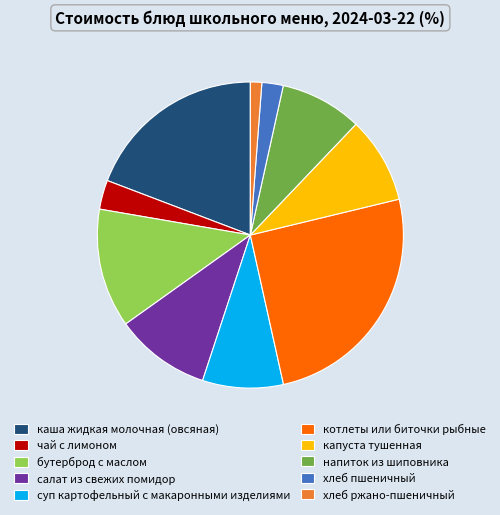

Which has a higher value, каша жидкая молочная (овсяная) or чай с лимоном?

каша жидкая молочная (овсяная)